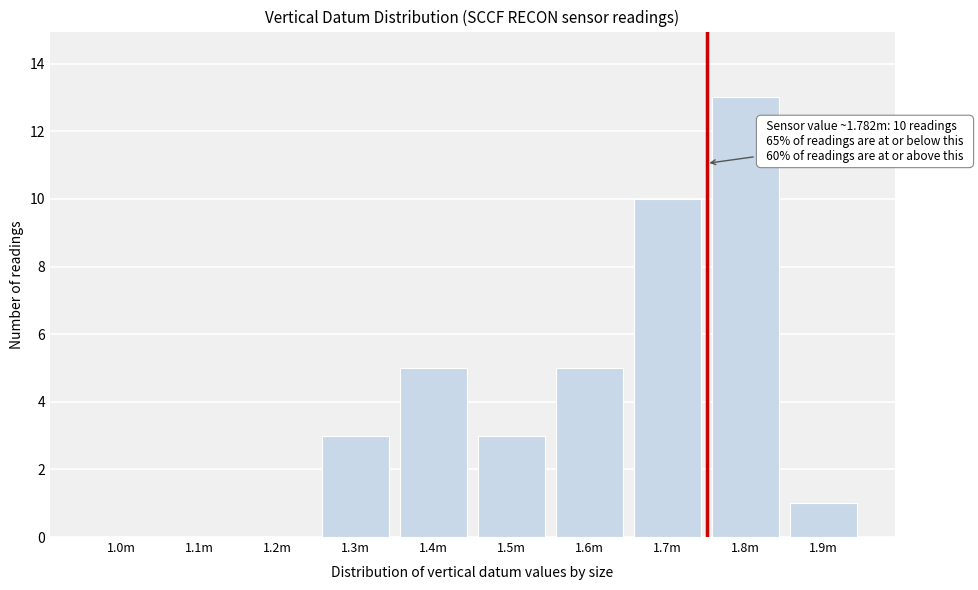

Reading left to right, extract all data points from this chart.

1.0m=0	1.1m=0	1.2m=0	1.3m=3	1.4m=5	1.5m=3	1.6m=5	1.7m=10	1.8m=13	1.9m=1